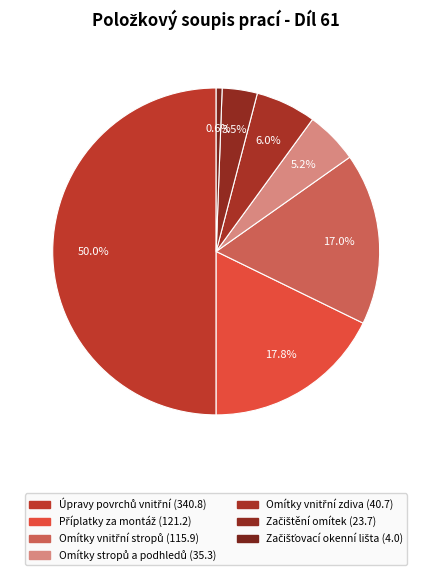

What percentage is NOT represented by Omítky vnitřní zdiva?

94.0%